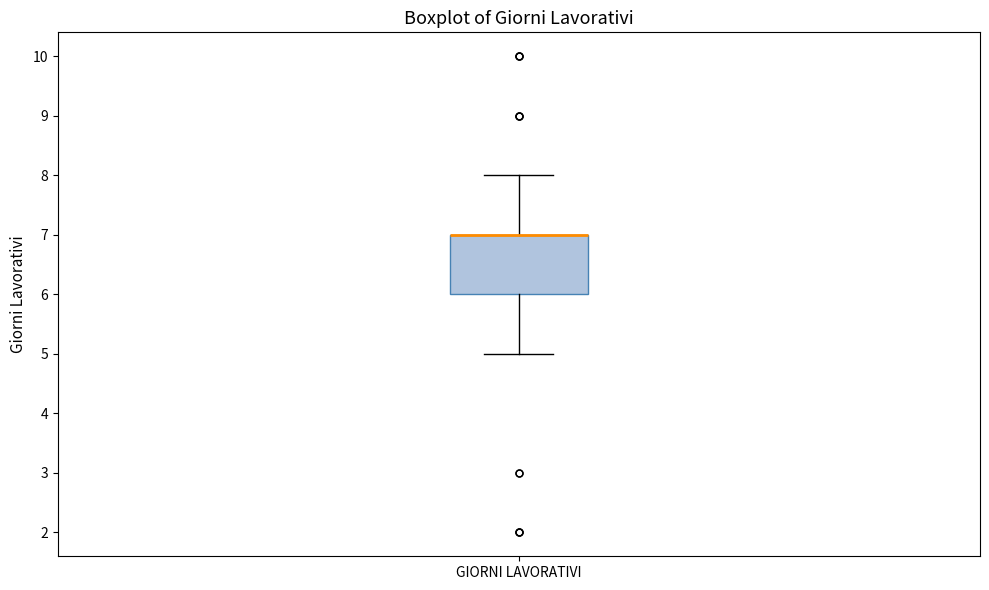

Transcribe this box plot: give where the median line is, the range the box spans, and where the two whiskers end, as read against the y-axis. The values are not printed on the chart, so give them approximately, as read against the axis.

median 7 (drawn on the box's upper edge), box 6 to 7, whiskers 5 to 8